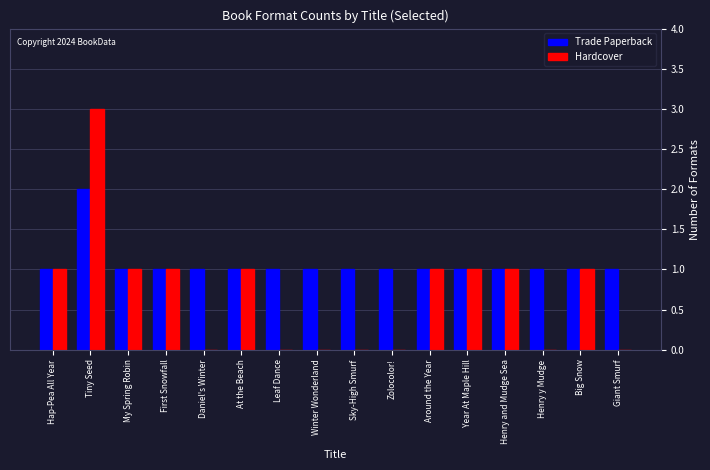

How many Trade Paperback values are between 1 and 2?

16